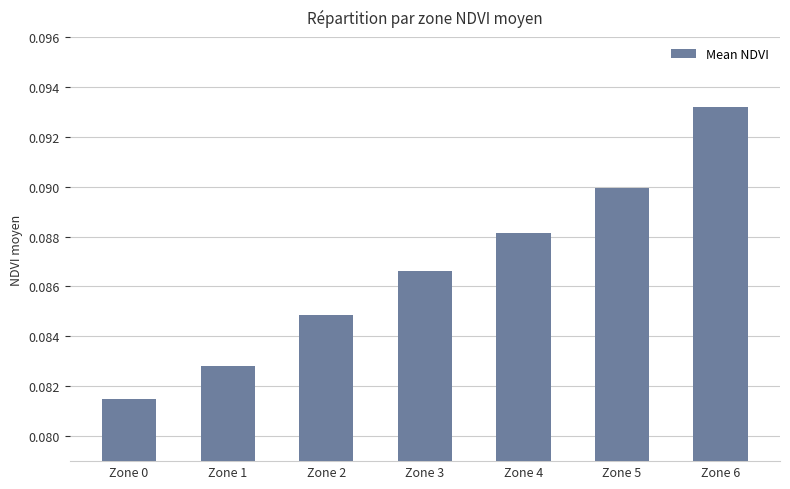

The value at Zone 3 is 0.0. True or false?

False